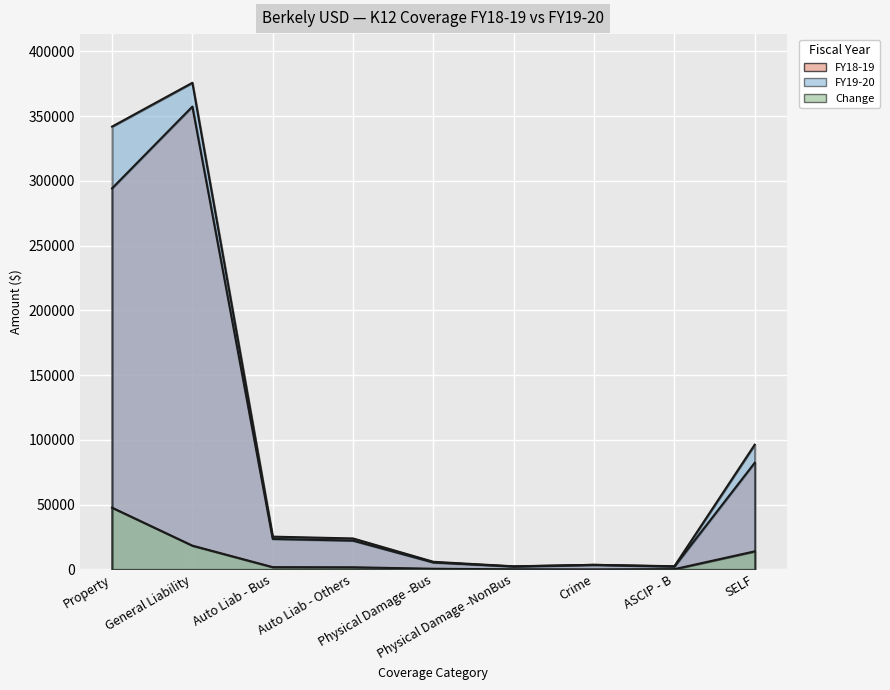

What is the label of the 1st point from the right?

SELF